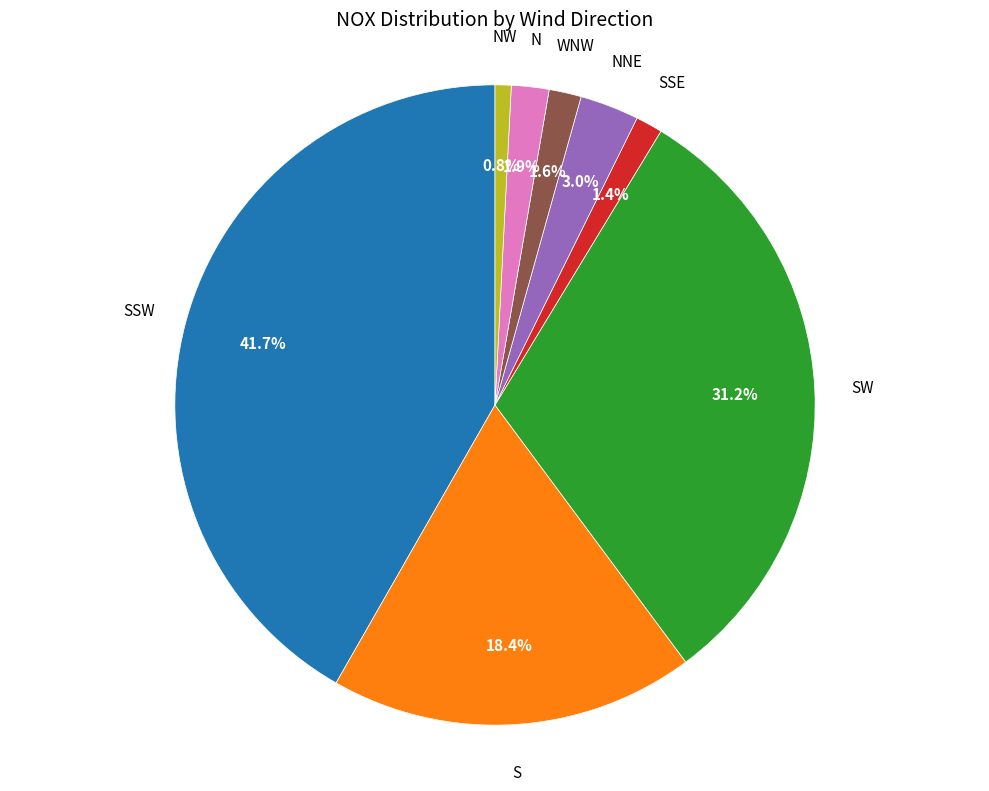

Is there any slice that represents more than half of the pie?

No